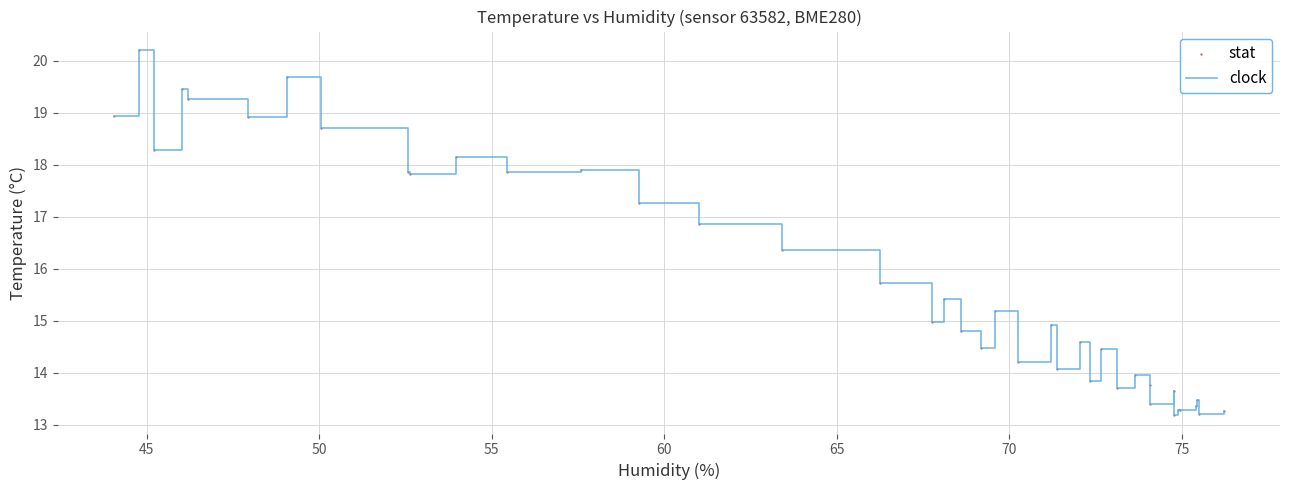

What is the difference between the maximum and minimum values?

7.0